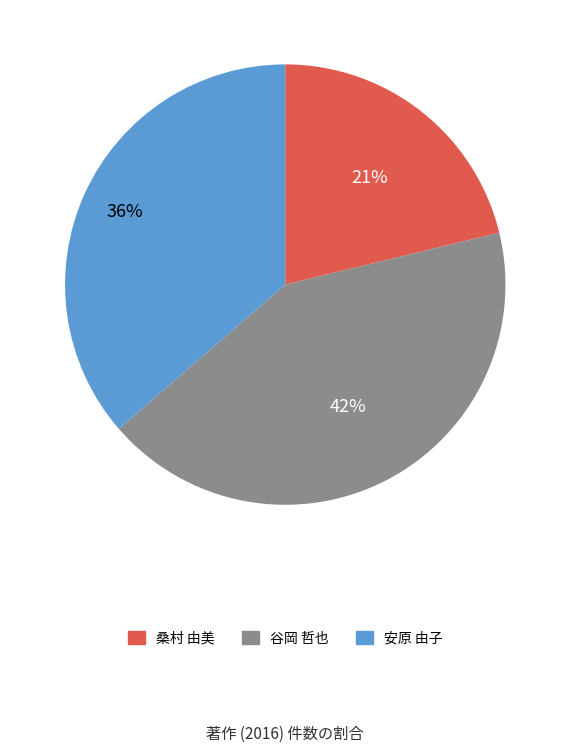

What is the ratio of the value at 谷岡 哲也 to the value at 桑村 由美?

2.0